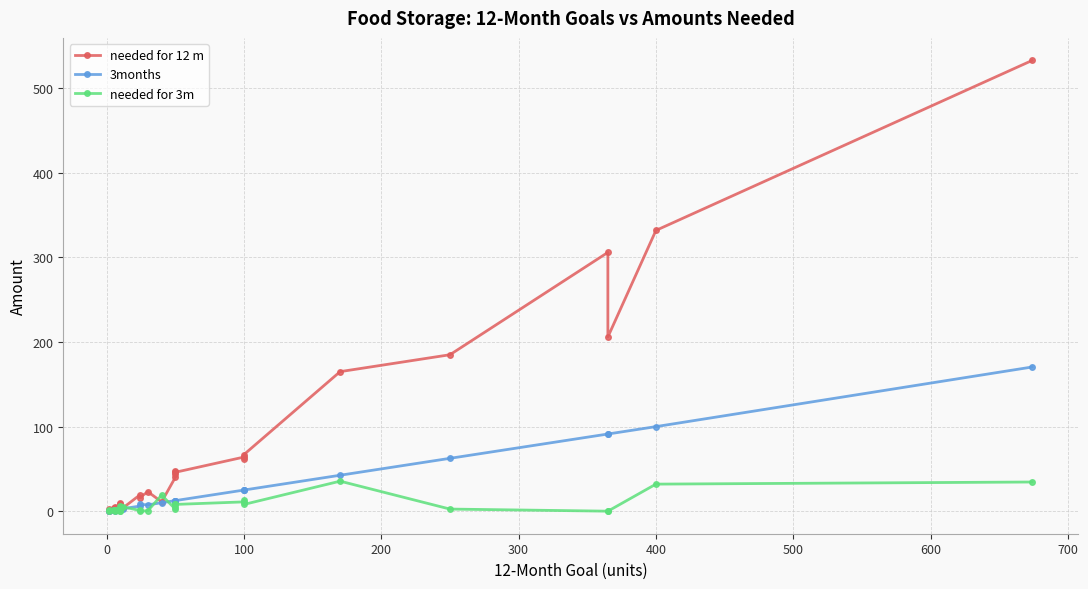

How many lines are shown in the chart?

3